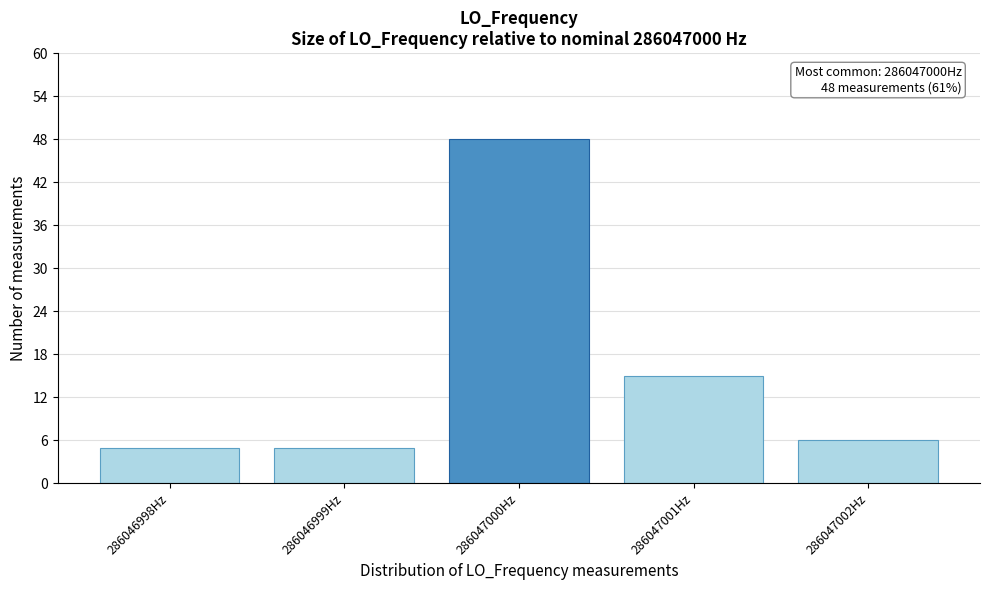

Reading left to right, what are all the values shown in this chart?

286046998Hz=5	286046999Hz=5	286047000Hz=48	286047001Hz=15	286047002Hz=6